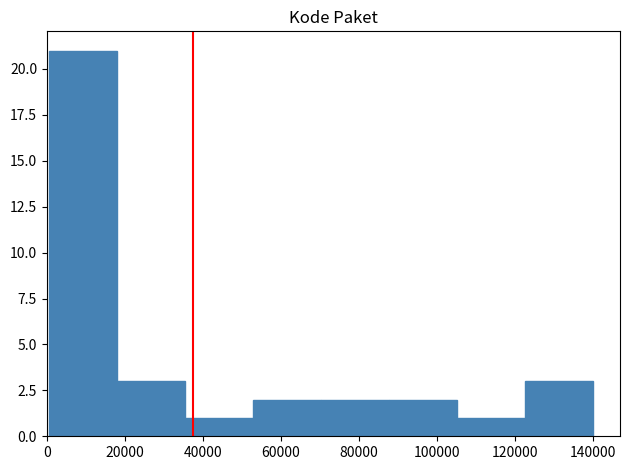

Reading left to right, list every bar in this chart as the range it spans on the x-axis followed by its height. Neither the bar edges nor the heights are printed on the chart, so give them approximately, as read against the axes.

0 to 18000: 21
18000 to 36000: 3
36000 to 52000: 1
52000 to 70000: 2
70000 to 88000: 2
88000 to 104000: 2
104000 to 122000: 1
122000 to 140000: 3